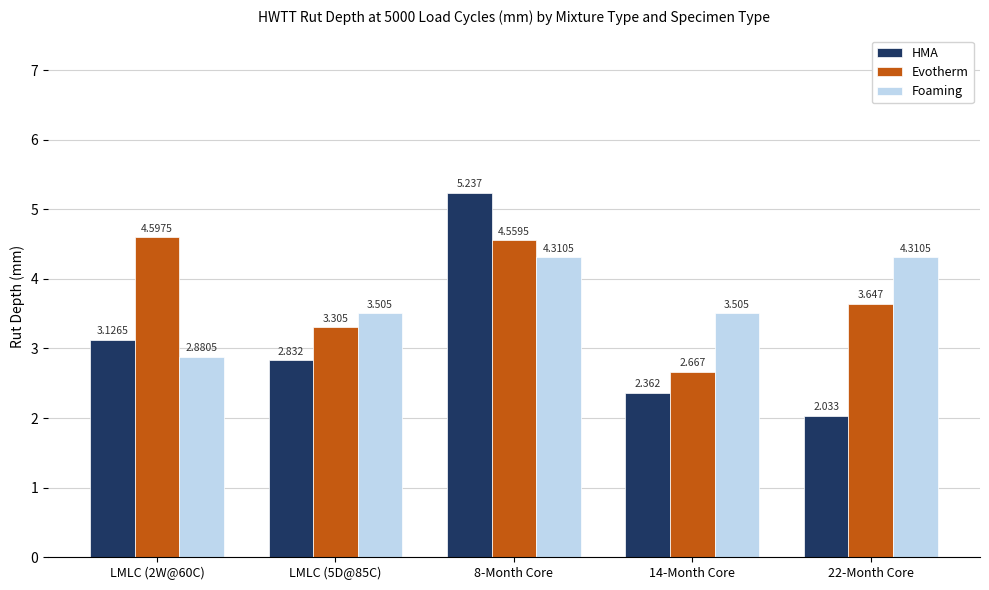

Are the bars horizontal?

No